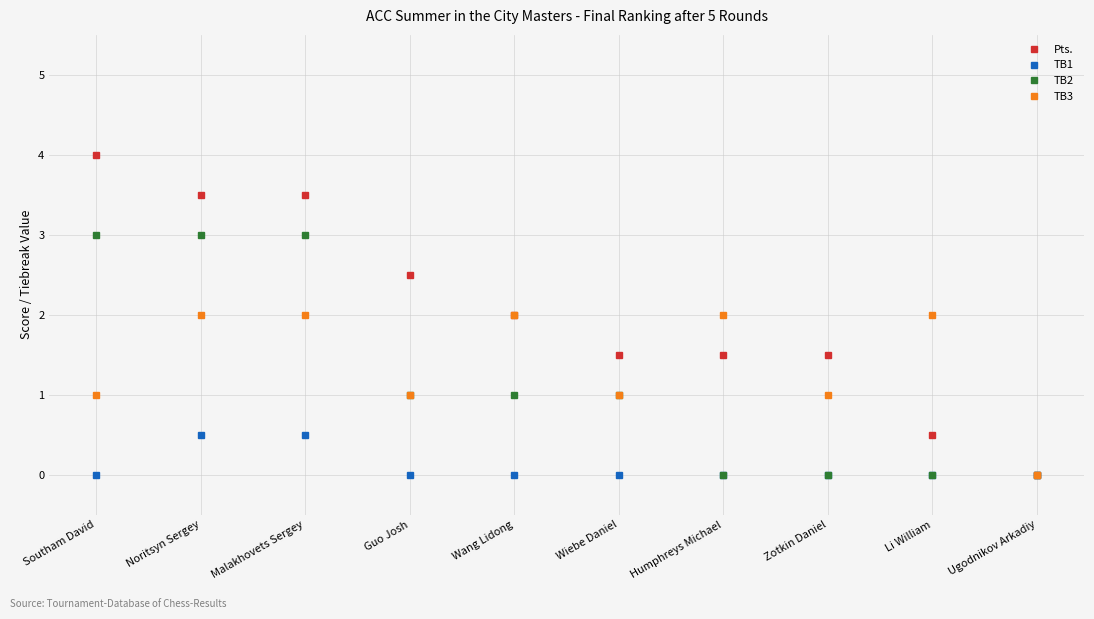

Which series has the largest total across all categories?

Pts.